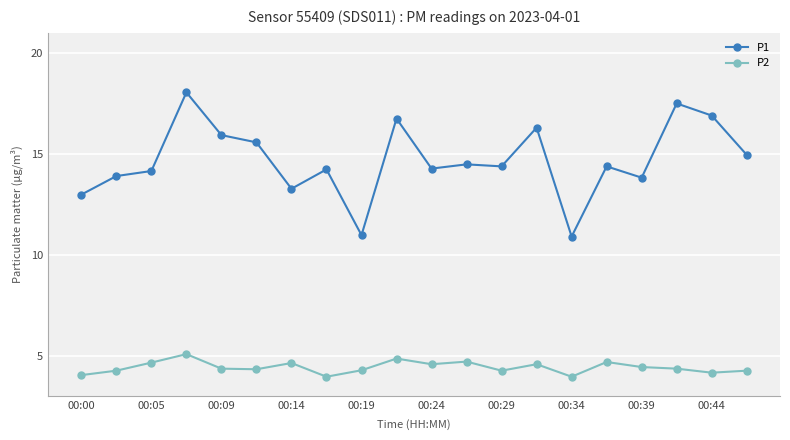

Which series has the widest spread of values?

P1